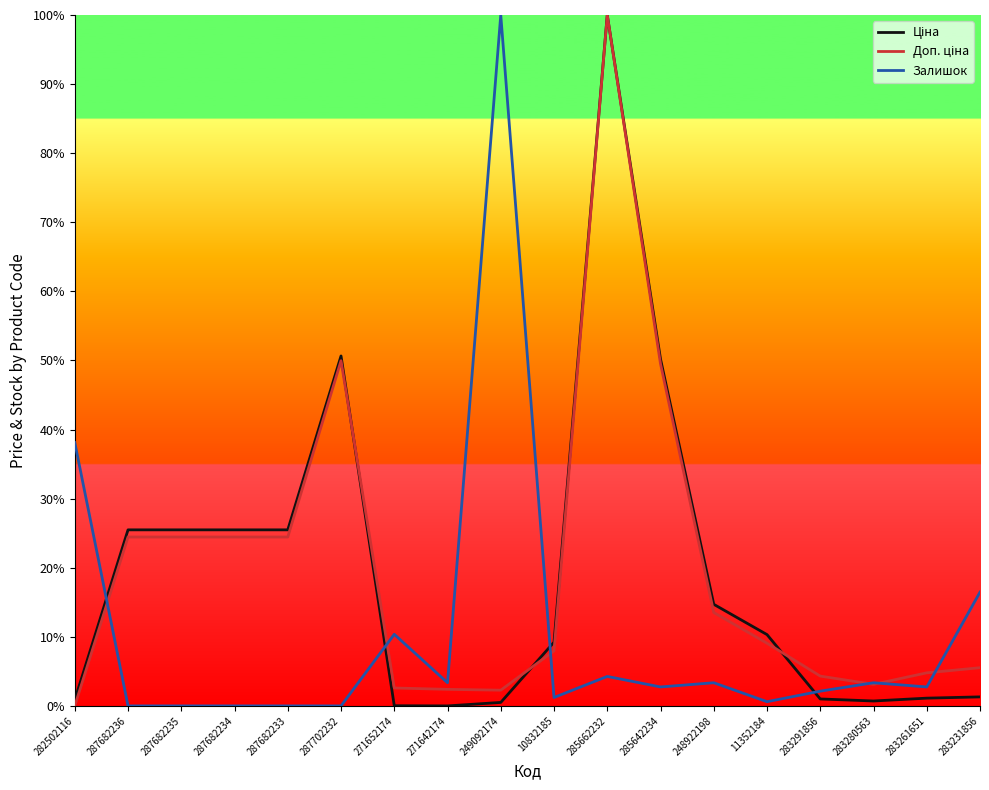

What is the difference between the highest and lowest values at 287682234?

25.5